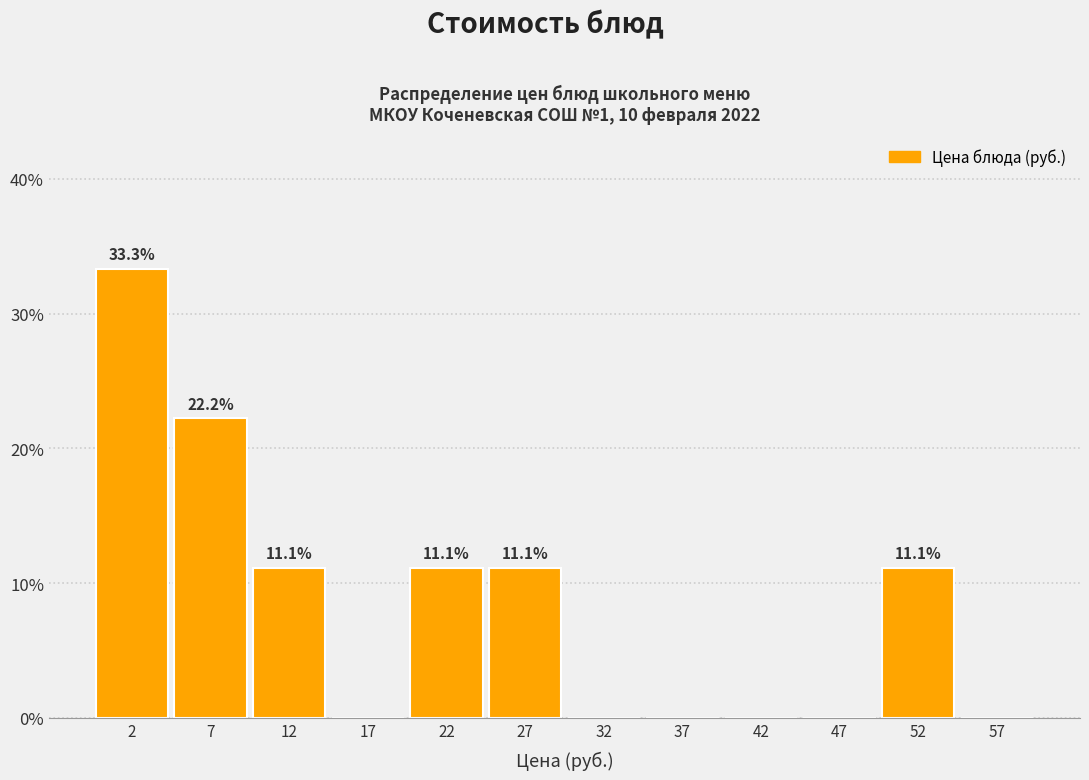

Over which range of the x-axis is the bar tallest?

0 to 5